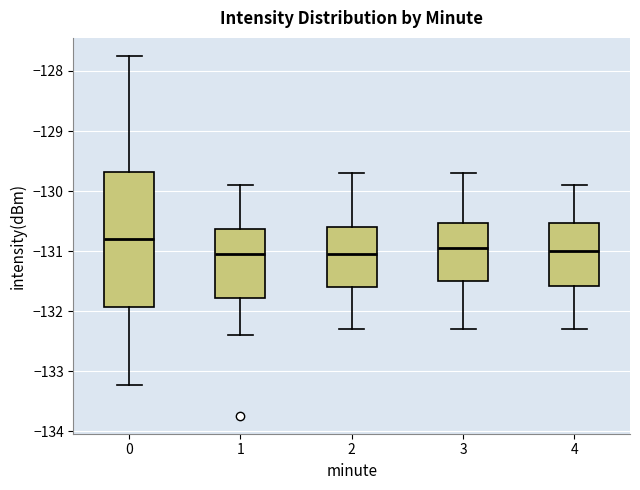

Reading left to right, transcribe this box plot: for each box, give where its median line is, the range the box spans, and where its two whiskers end, as read against the y-axis. The values are not printed on the chart, so give them approximately, as read against the axis.

0: median -130.8, box -131.9 to -129.7, whiskers -133.2 to -127.7
1: median -131.0, box -131.8 to -130.6, whiskers -132.4 to -129.9
2: median -131.0, box -131.6 to -130.6, whiskers -132.3 to -129.7
3: median -130.9, box -131.5 to -130.5, whiskers -132.3 to -129.7
4: median -131.0, box -131.6 to -130.5, whiskers -132.3 to -129.9